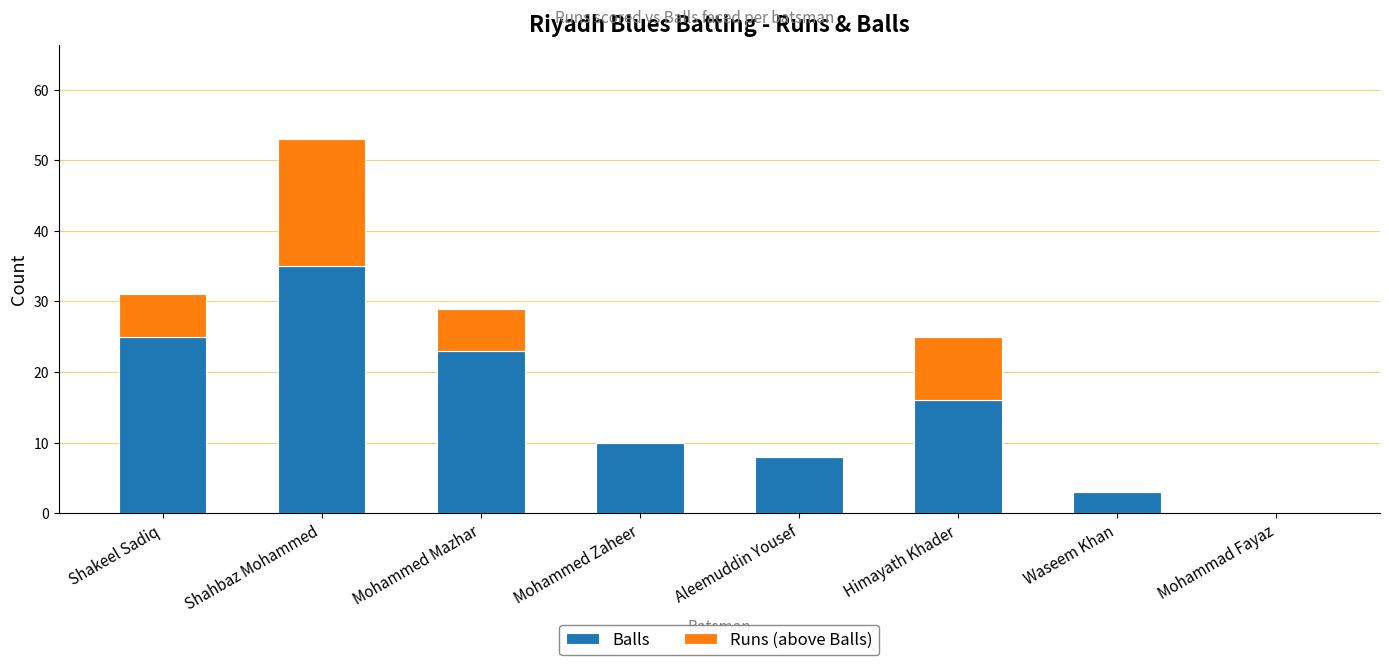

Reading right to left, list the values for the Balls series.

Mohammad Fayaz=0	Waseem Khan=3	Himayath Khader=16	Aleemuddin Yousef=8	Mohammed Zaheer=10	Mohammed Mazhar=23	Shahbaz Mohammed=35	Shakeel Sadiq=25